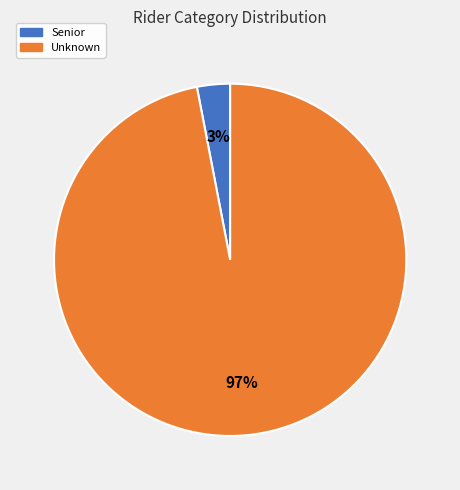

To the nearest percent, what is the difference between the largest and smallest slice percentages?

94%